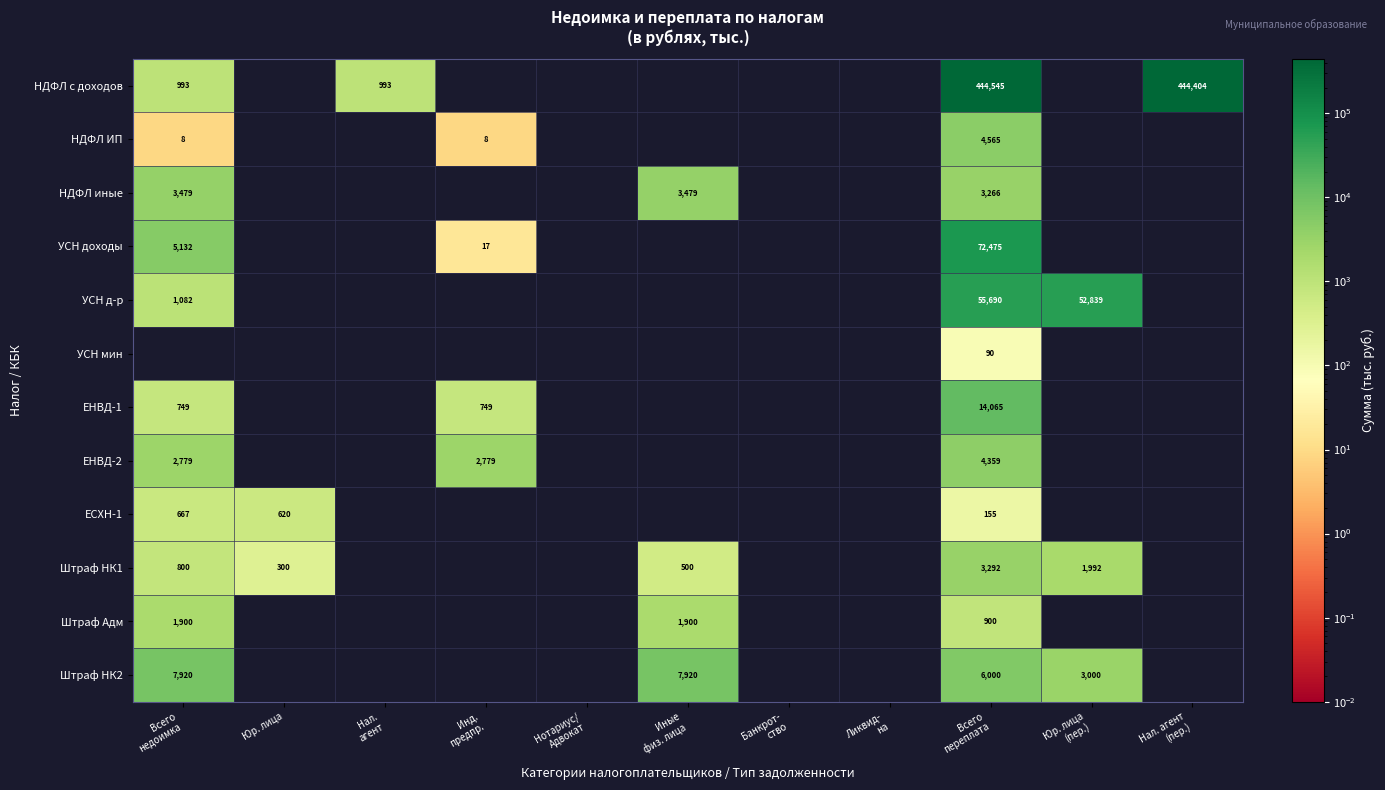

The Штраф НК1 series shows 1991.9 at Юр. лица (пер.). True or false?

True